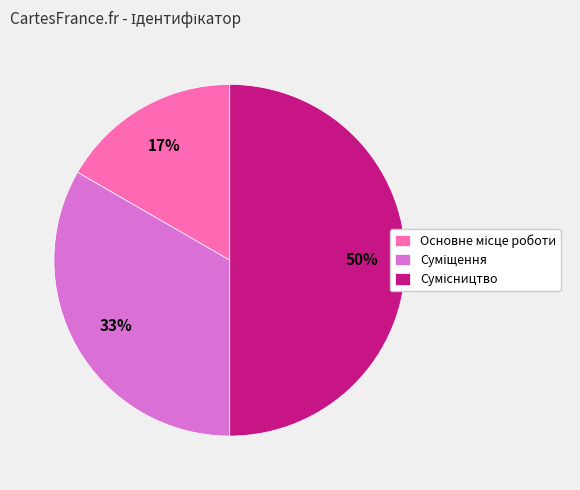

To the nearest percent, what is the difference between the largest and smallest slice percentages?

33%